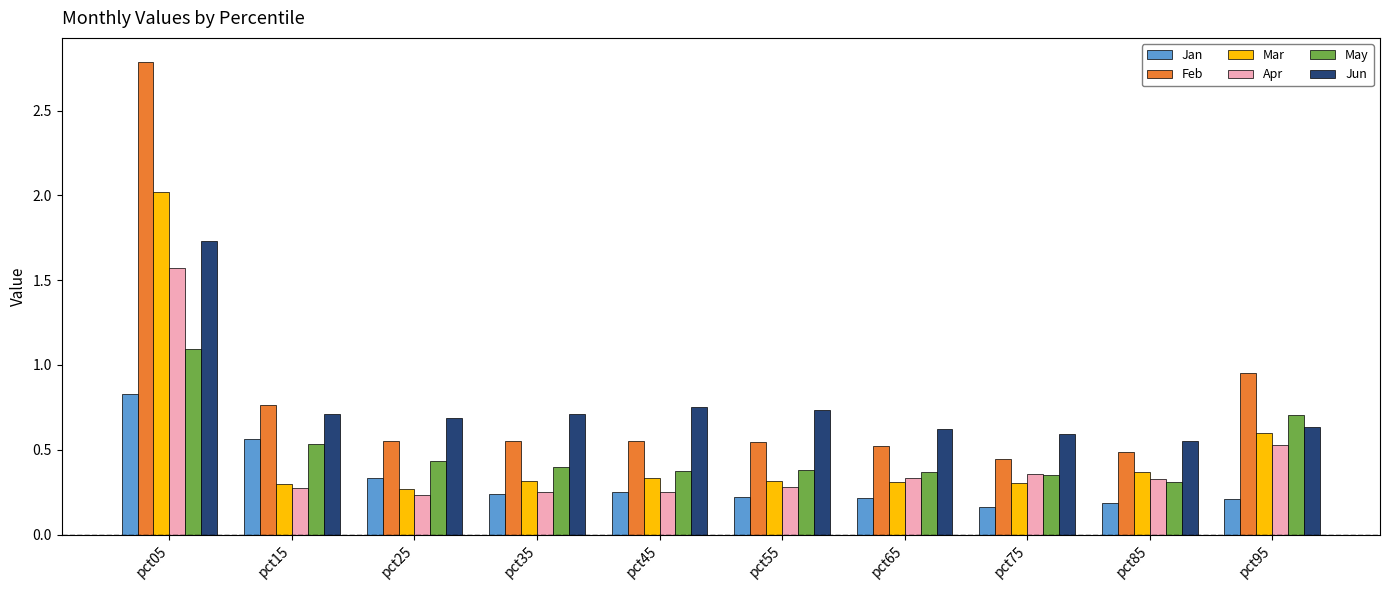

What is the difference between the maximum and minimum values in the Apr series?

1.3